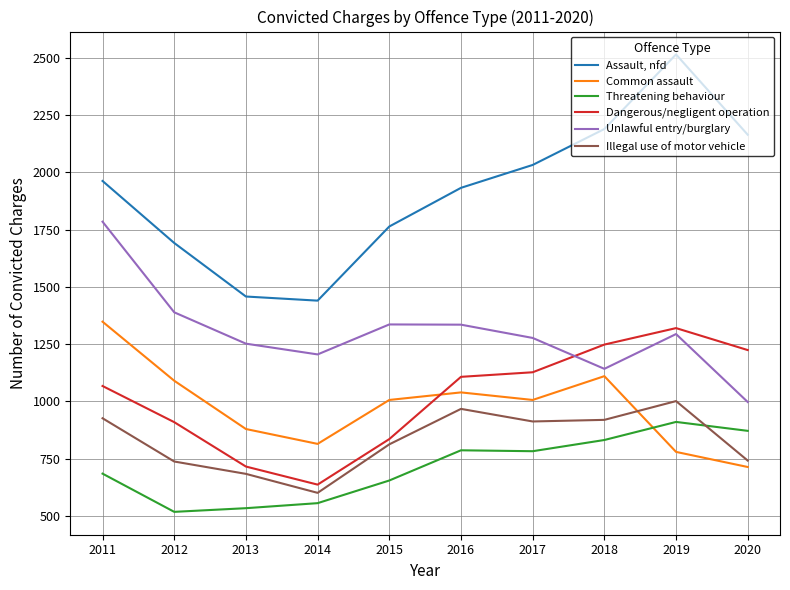

True or false: Threatening behaviour and Dangerous/negligent operation cross at least once.

False